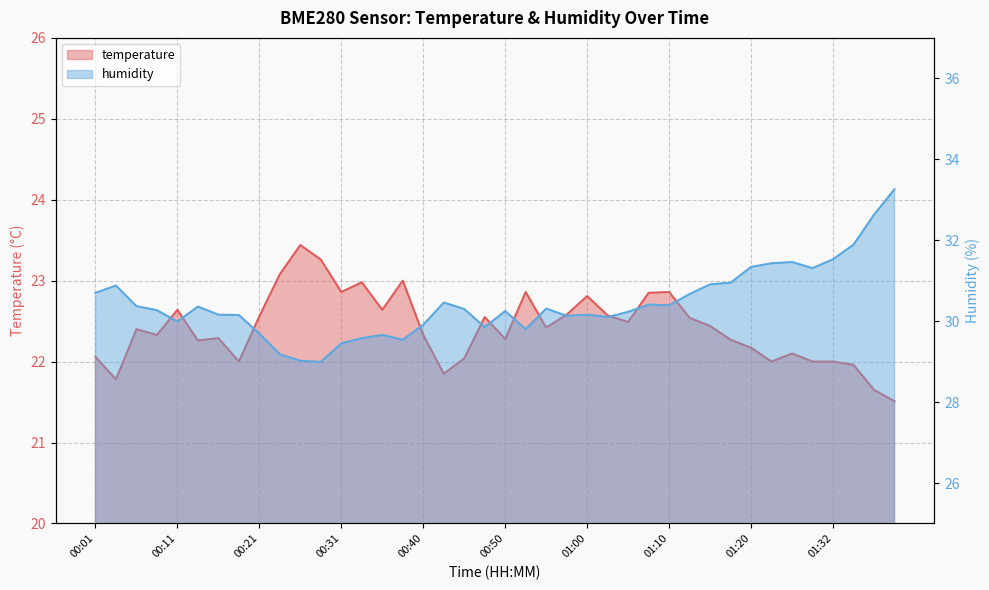

At which label does temperature first exceed 22?

00:01